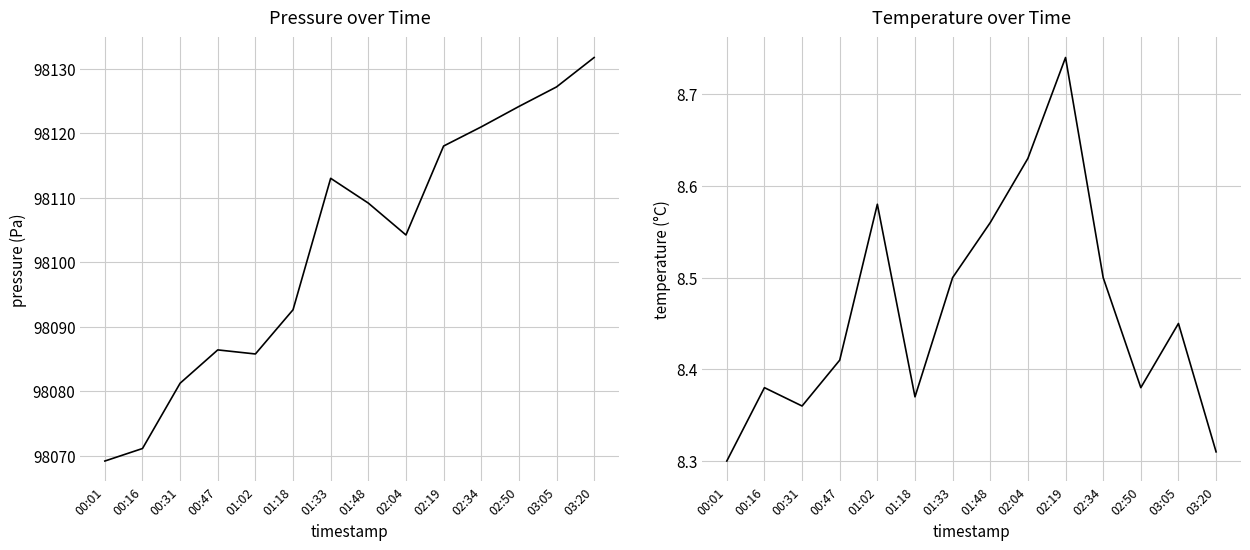

What are all the series names shown in the legend?

pressure, temperature